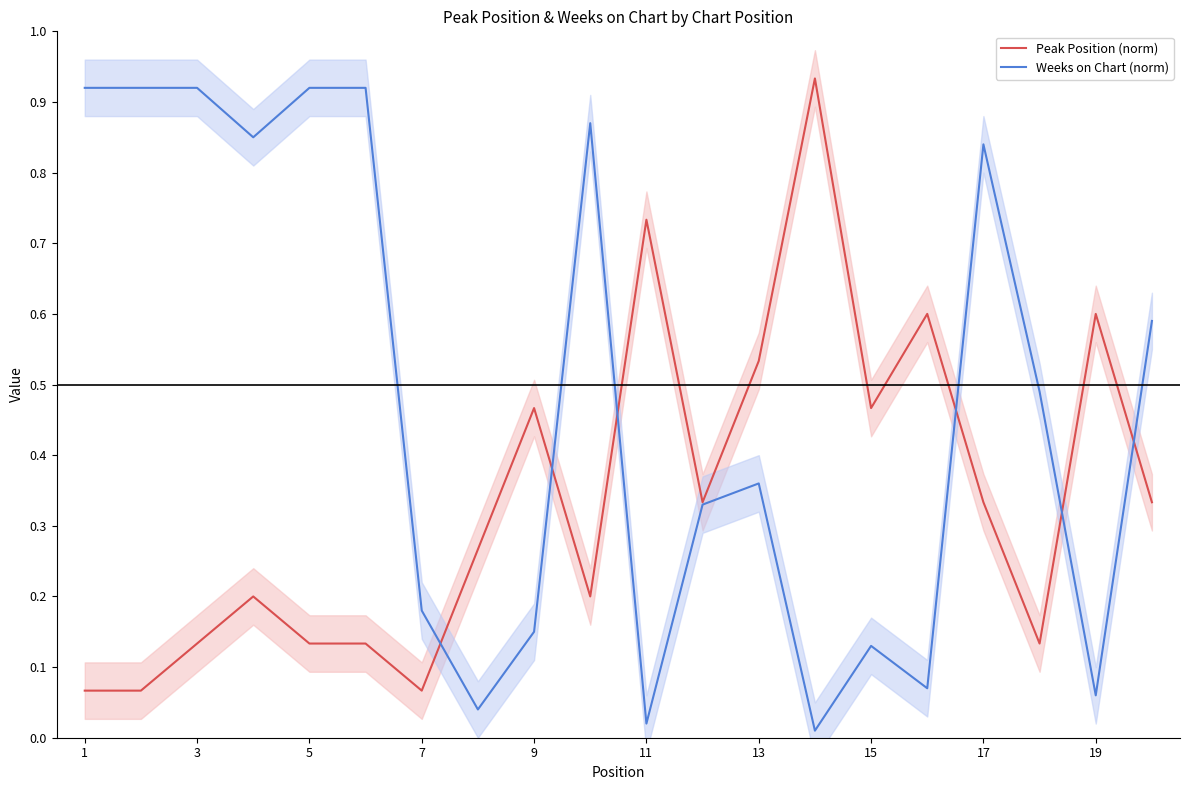

Is the value of Weeks on Chart (norm) at 7 greater than the value of Peak Position (norm) at 11?

No